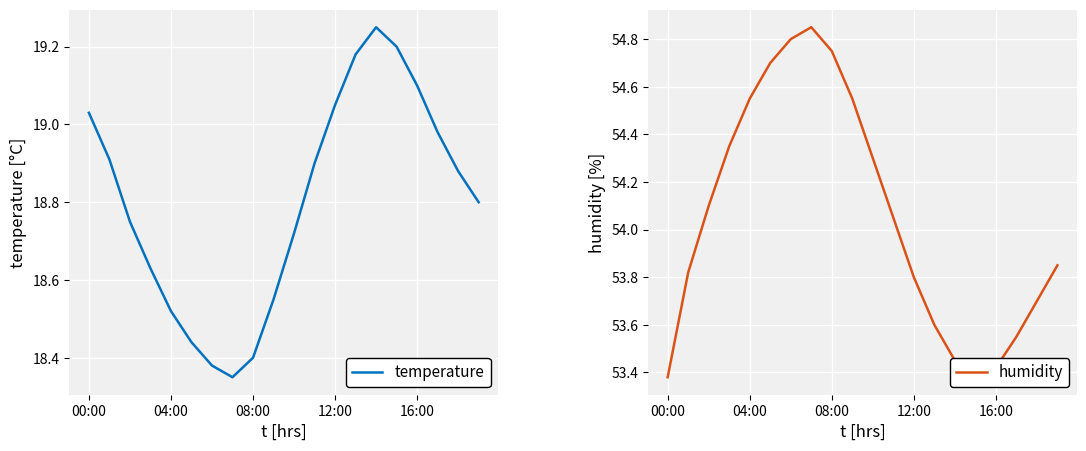

The temperature series shows 19.1 at 16:00. True or false?

True